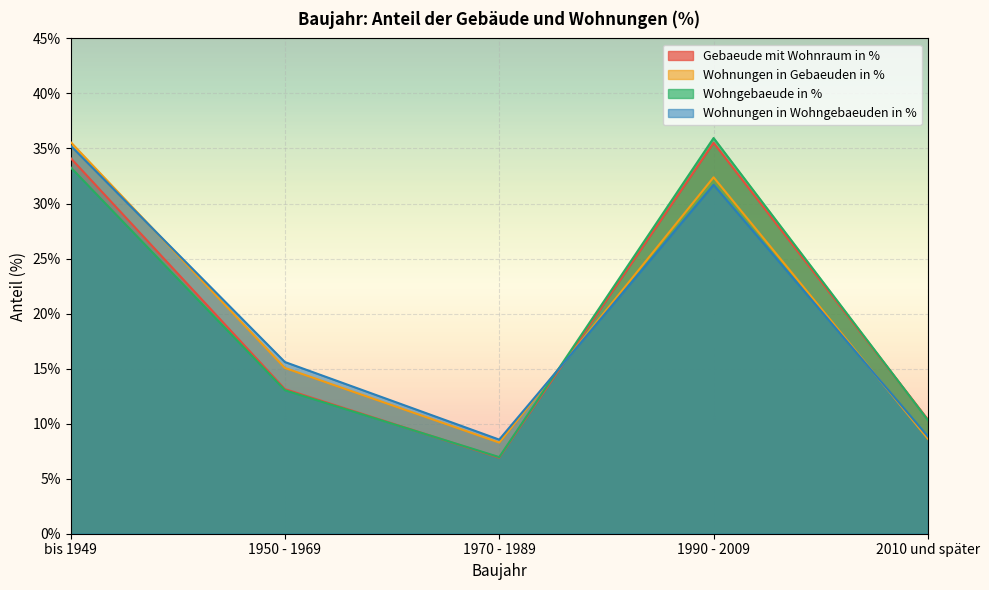

What is the label of the 4th point from the right?

1950 - 1969